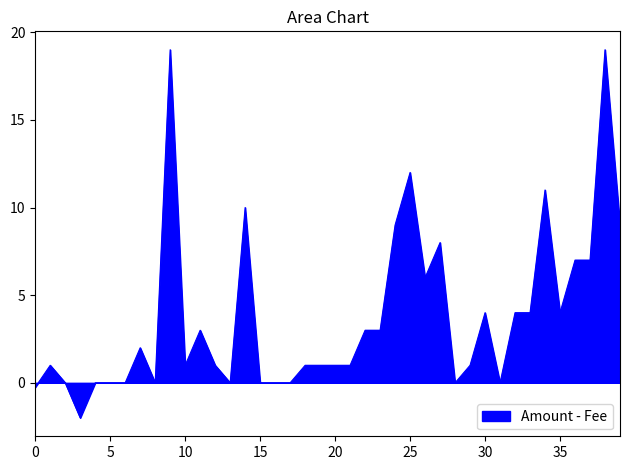

What is the smallest value displayed?

-2.0